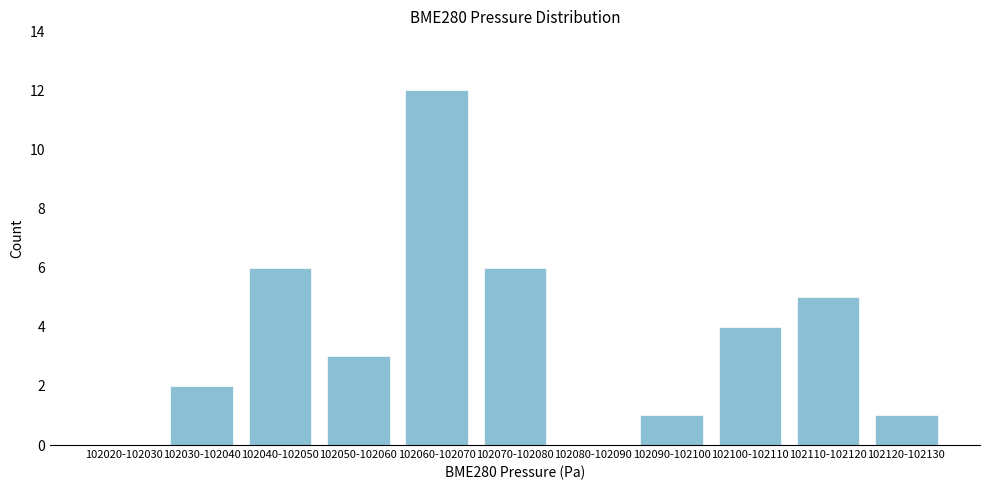

Reading left to right, transcribe all the data shown in this chart.

102020-102030=0	102030-102040=2	102040-102050=6	102050-102060=3	102060-102070=12	102070-102080=6	102080-102090=0	102090-102100=1	102100-102110=4	102110-102120=5	102120-102130=1